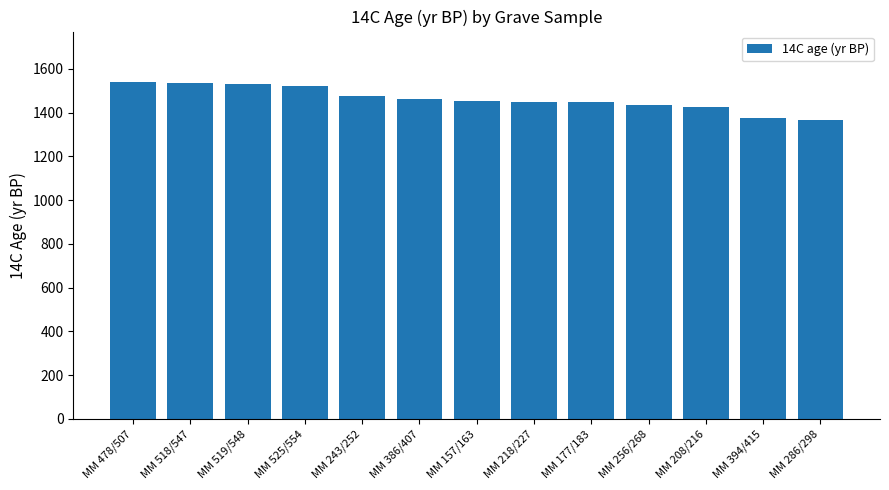

What is the label of the 3rd bar from the left?

MM 519/548